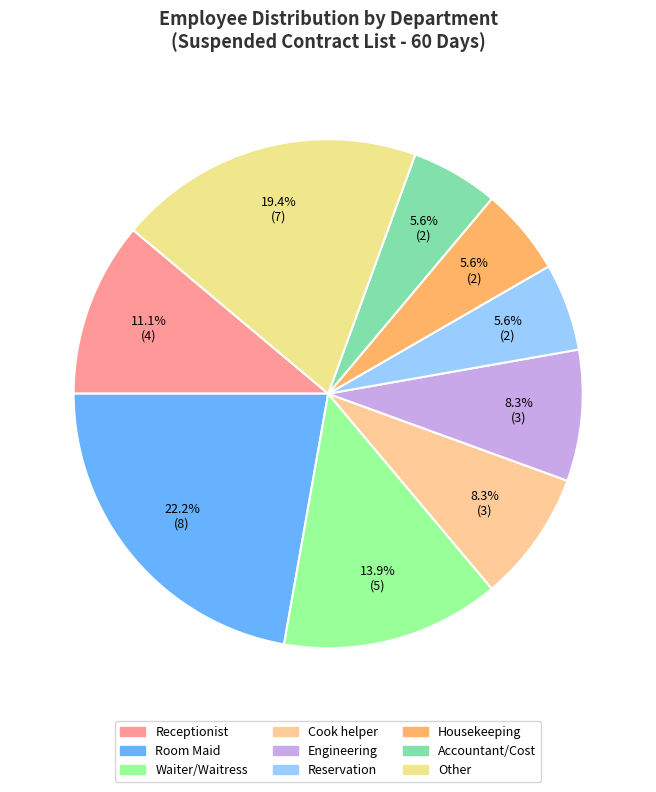

How many segments does this pie chart have?

9